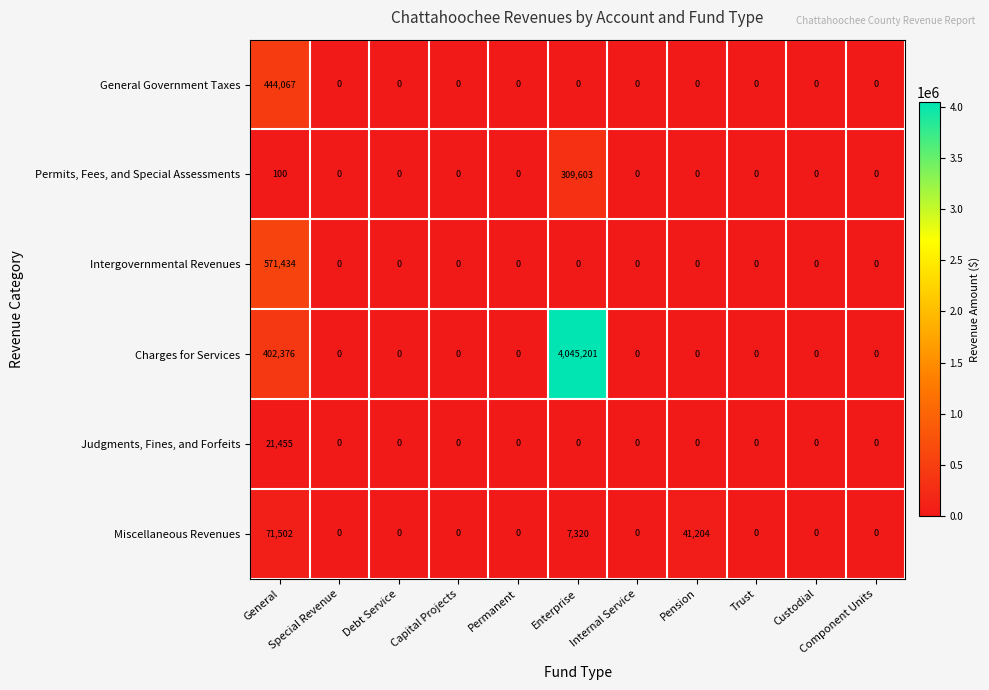

What is the maximum value shown in the chart?

4045201